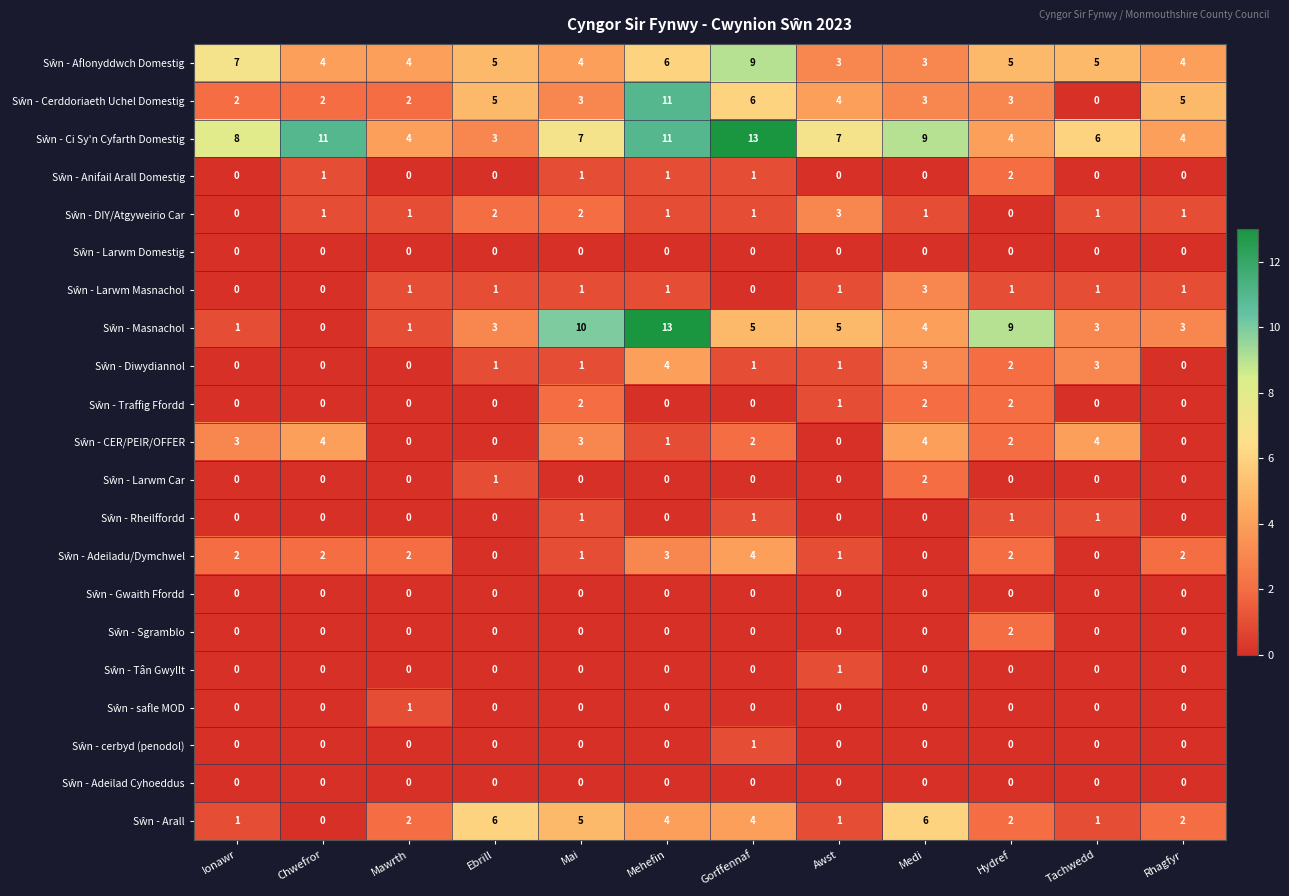

What is the spread (max minus min) of values at Mawrth?

4